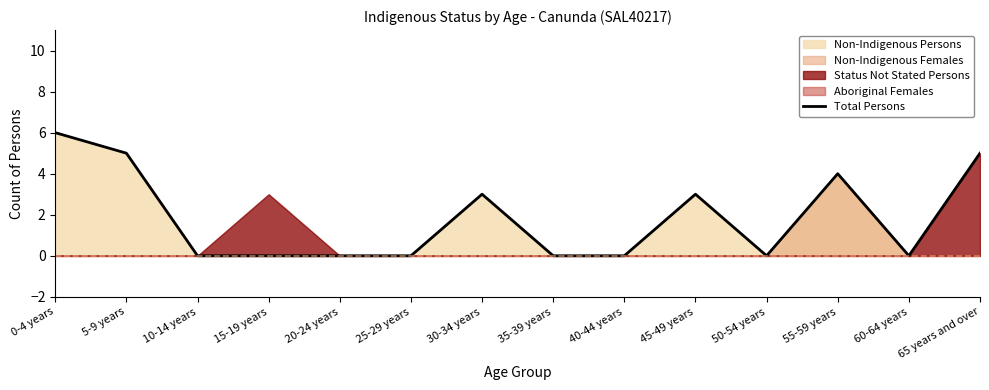

What is the greatest value displayed?

6